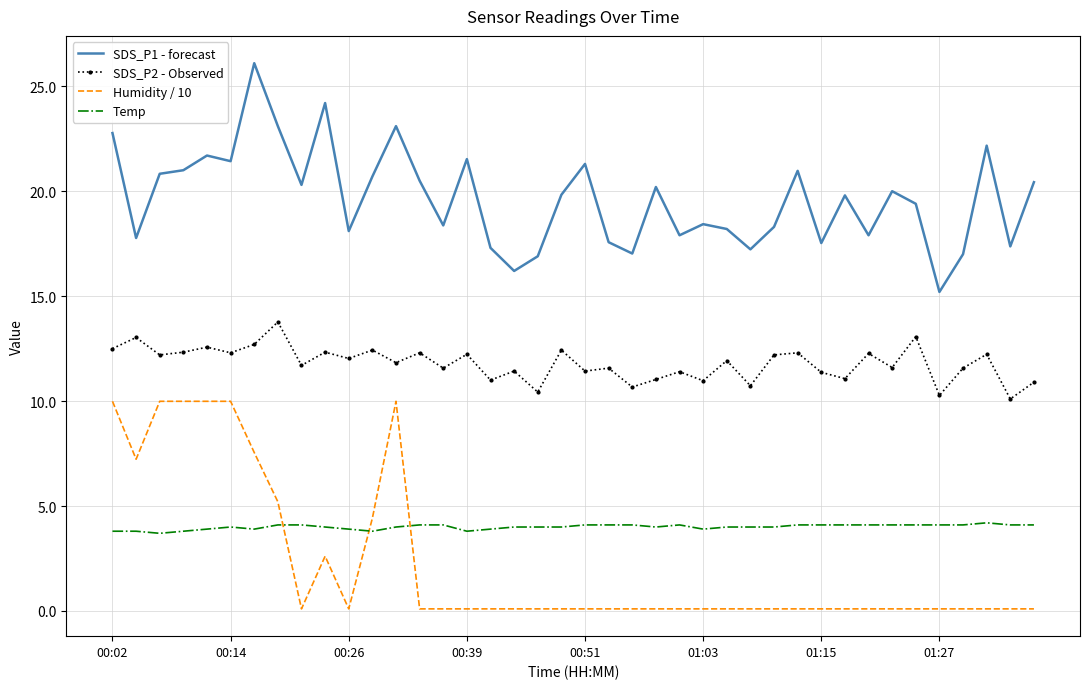

What are all the series names shown in the legend?

SDS_P1 - forecast, SDS_P2 - Observed, Humidity / 10, Temp